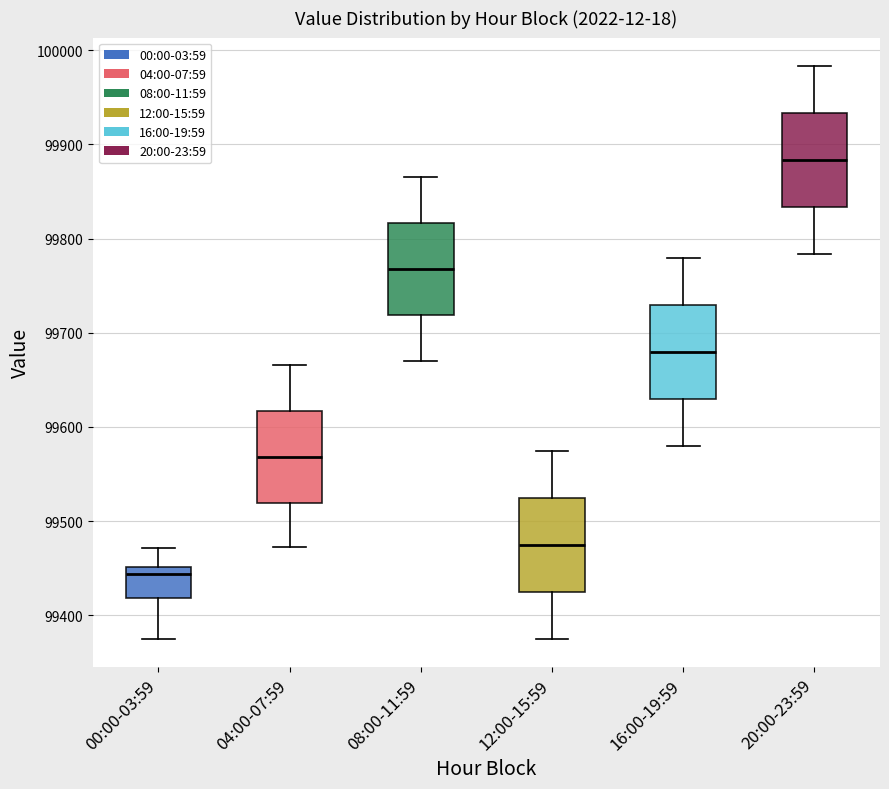

Reading left to right, transcribe this box plot: for each box, give where its median line is, the range the box spans, and where its two whiskers end, as read against the y-axis. The values are not printed on the chart, so give them approximately, as read against the axis.

00:00-03:59: median 99440, box 99420 to 99450, whiskers 99380 to 99470
04:00-07:59: median 99570, box 99520 to 99620, whiskers 99470 to 99670
08:00-11:59: median 99770, box 99720 to 99820, whiskers 99670 to 99870
12:00-15:59: median 99470, box 99430 to 99520, whiskers 99380 to 99570
16:00-19:59: median 99680, box 99630 to 99730, whiskers 99580 to 99780
20:00-23:59: median 99880, box 99830 to 99930, whiskers 99780 to 99980